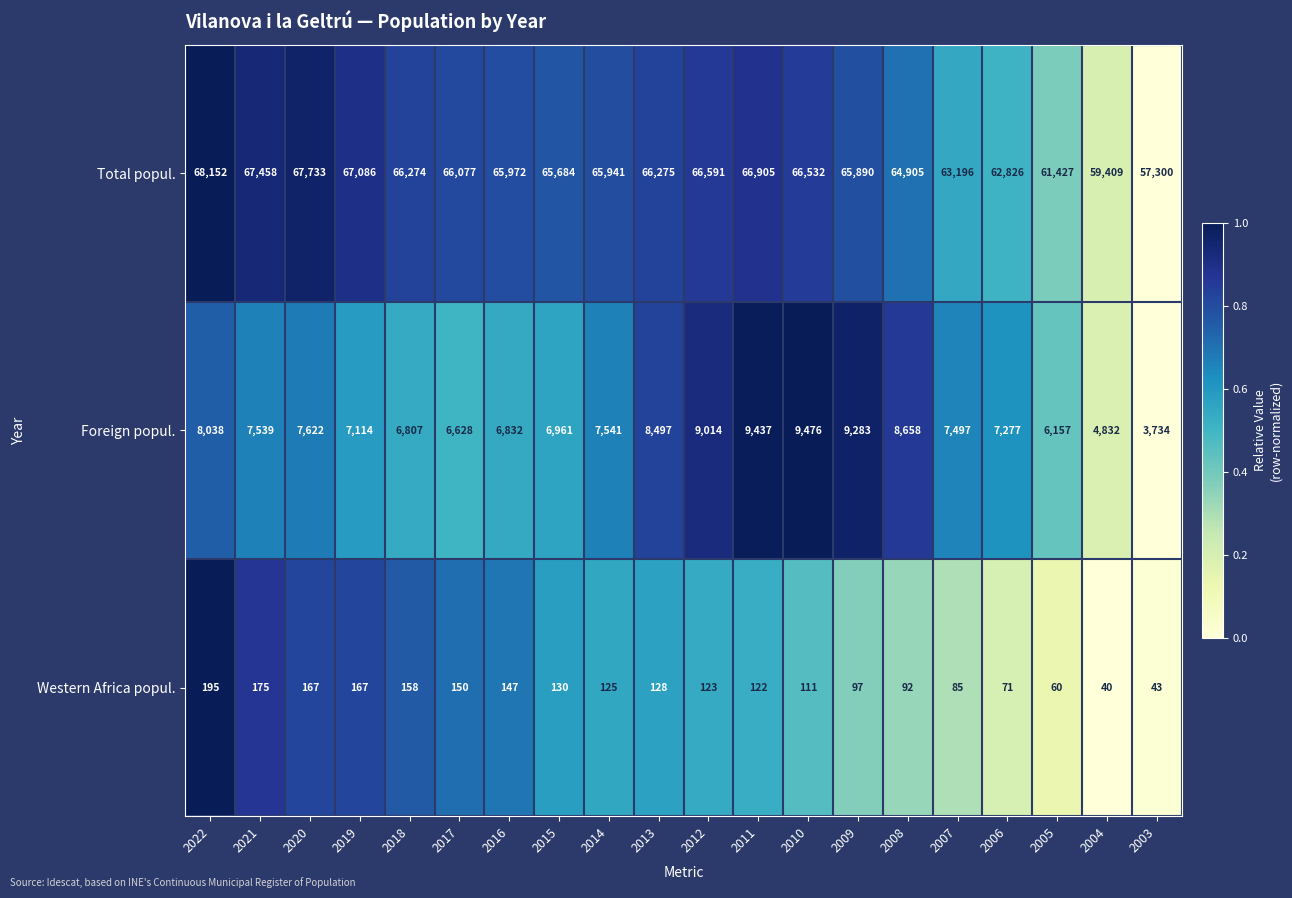

Which series has the largest range (max minus min)?

Total popul.